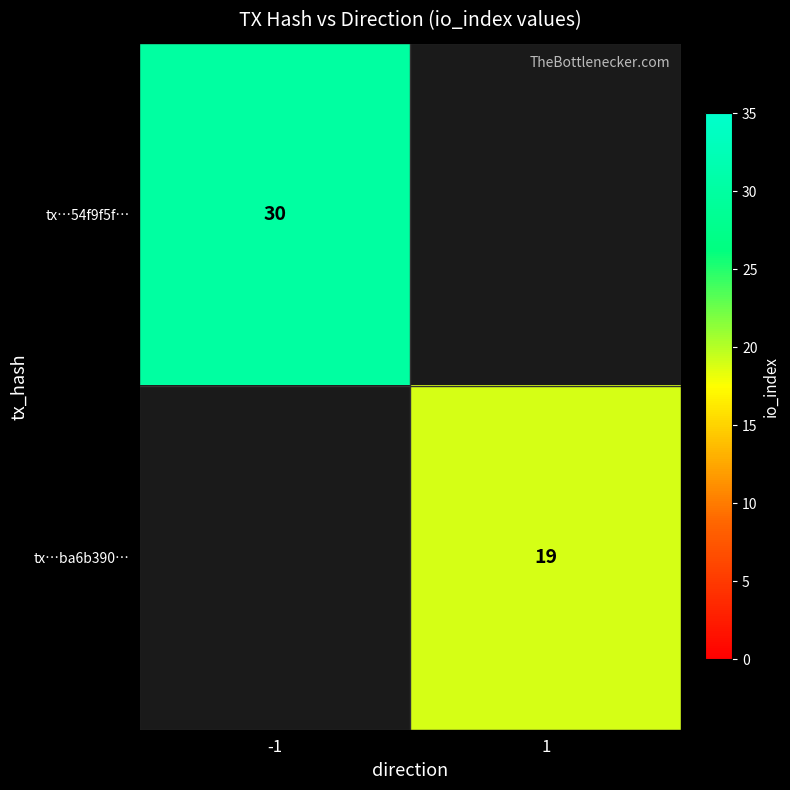

The tx…ba6b390… series shows 19 at 1. True or false?

True